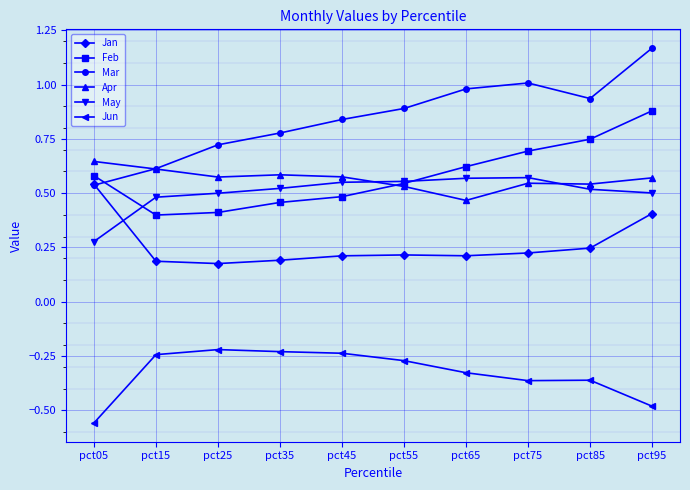

Is the value of Apr at pct25 greater than the value of Jun at pct45?

Yes